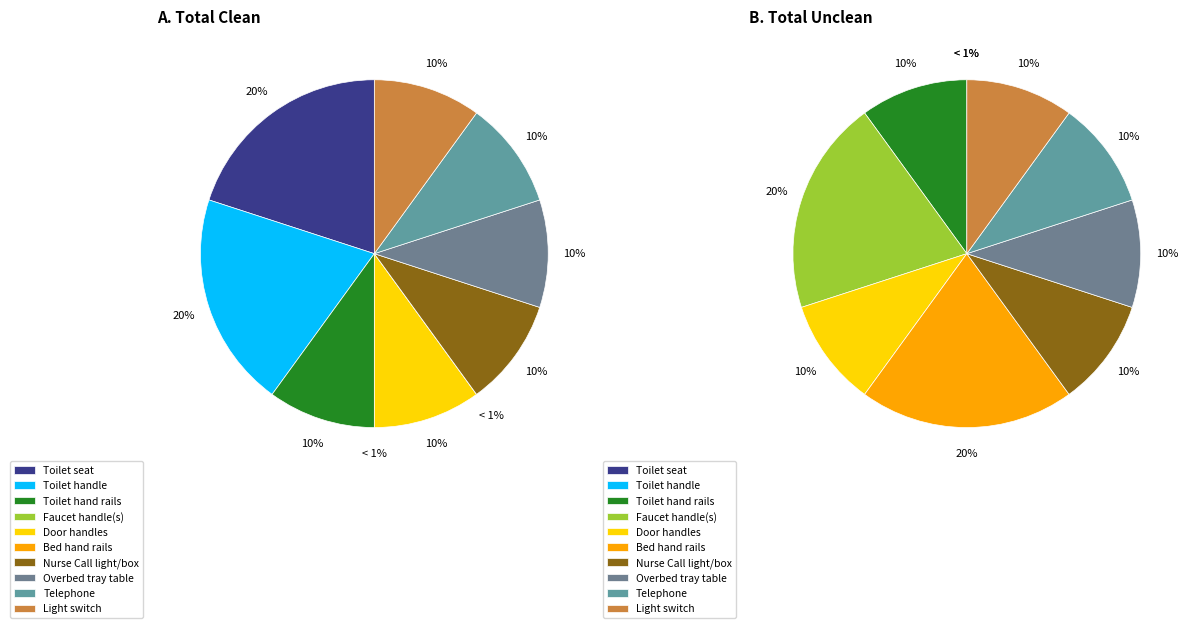

To the nearest percent, what percentage of the pie is Nurse Call light/box?

10%